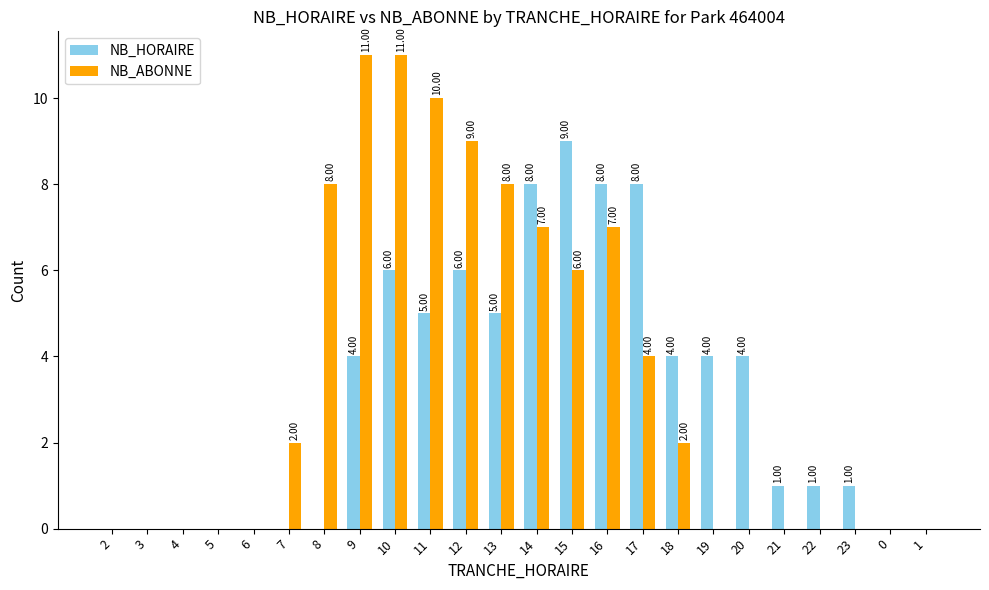

Is the value of NB_ABONNE at 7 greater than the value of NB_HORAIRE at 23?

Yes